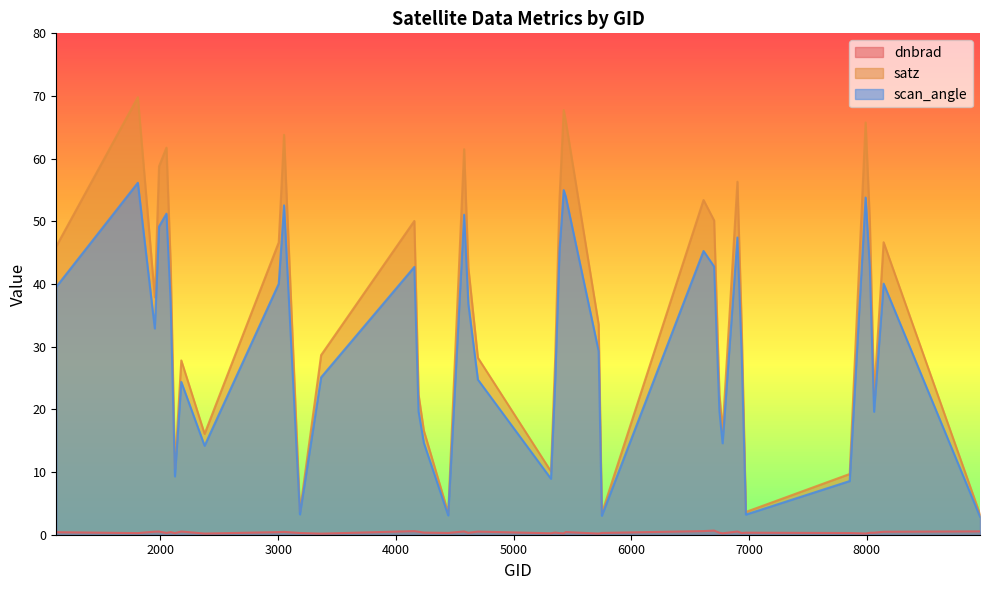

Which series changed the most between 1115 and 1952?

satz